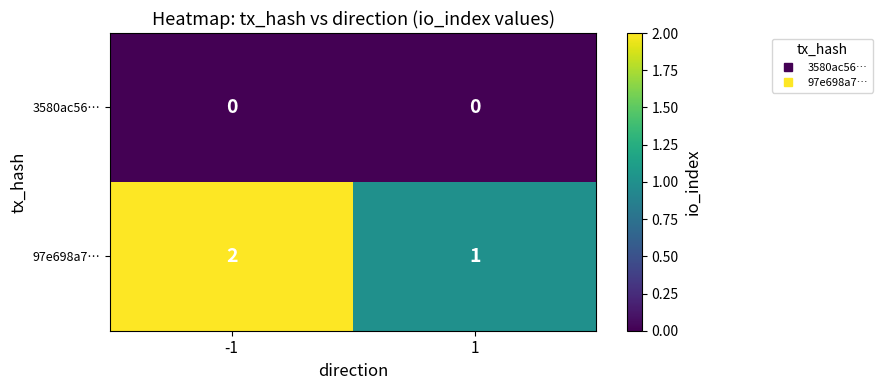

Between -1 and 1, which series saw the biggest shift?

97e698a7…